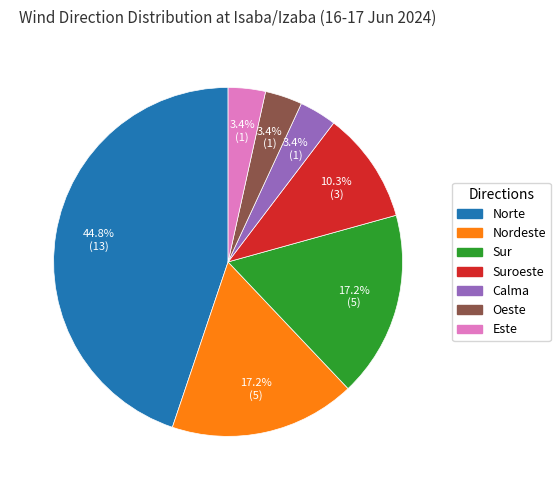

True or false: Nordeste accounts for 17% of the total.

True